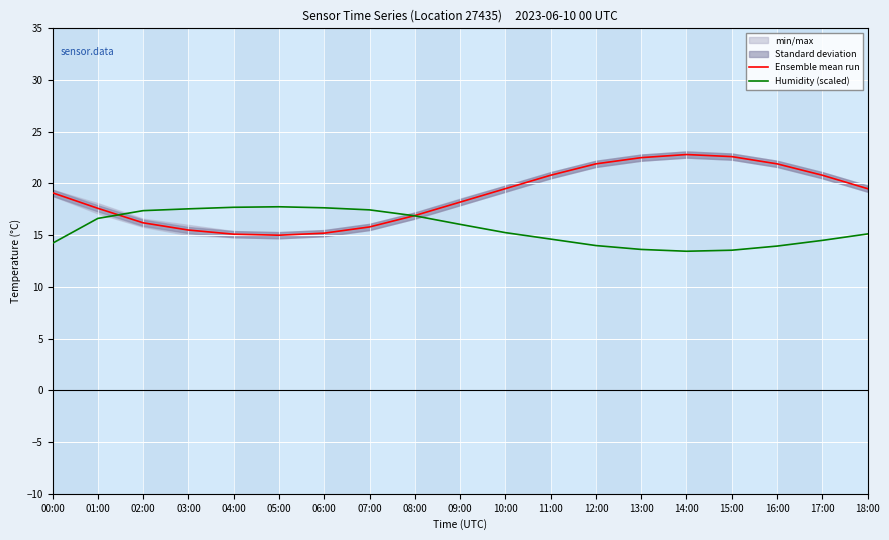

What is the difference between the Ensemble mean run values at 06:00 and 13:00?

7.3